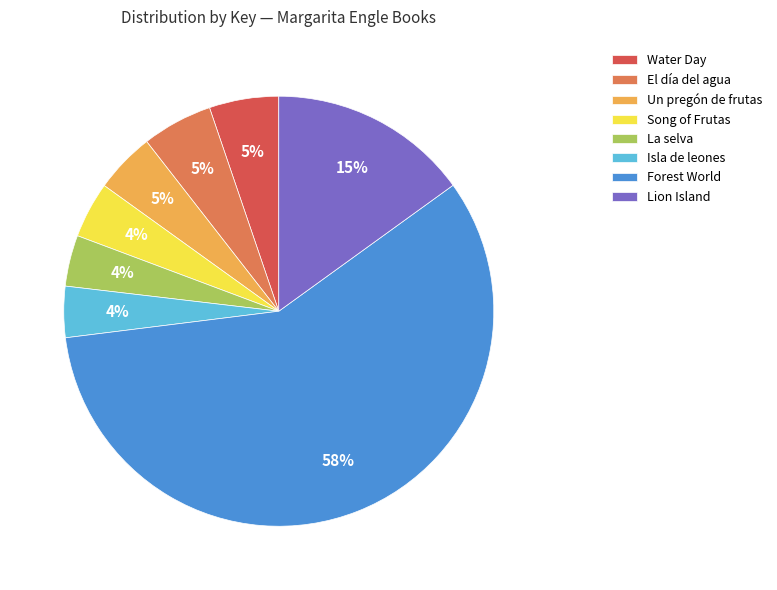

The El día del agua slice represents 5% of the pie. True or false?

True